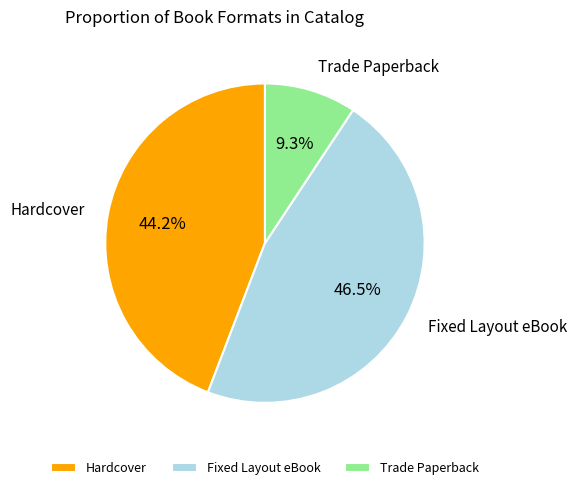

Which slice is the smallest?

Trade Paperback